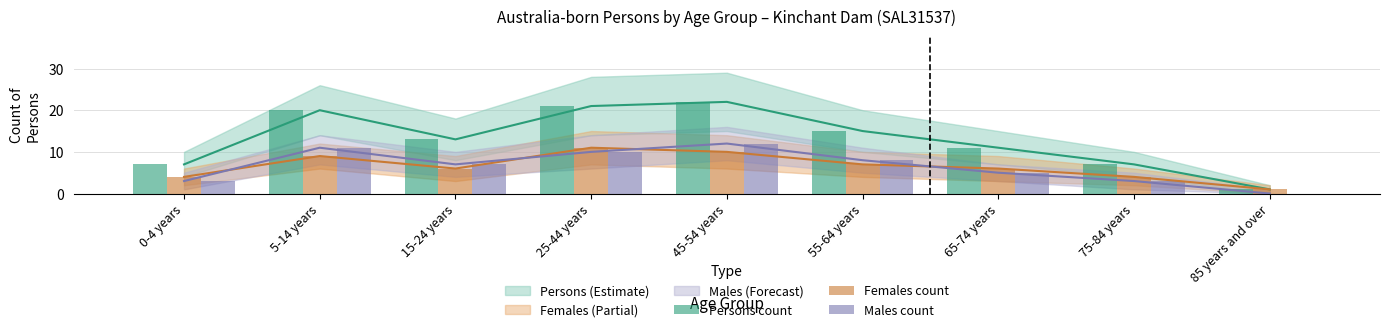

List the labels in order of Males count value, smallest first.

85 years and over, 0-4 years, 75-84 years, 65-74 years, 15-24 years, 55-64 years, 25-44 years, 5-14 years, 45-54 years